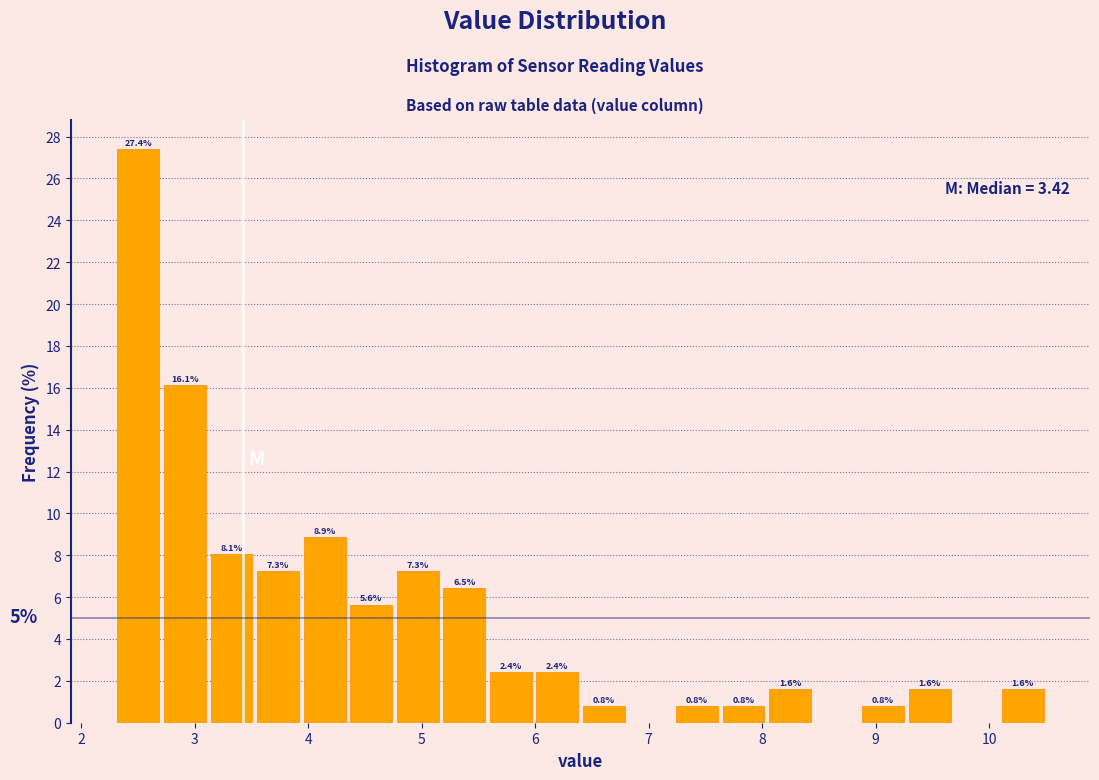

Which range on the x-axis has the tallest bar?

2.30 to 2.71